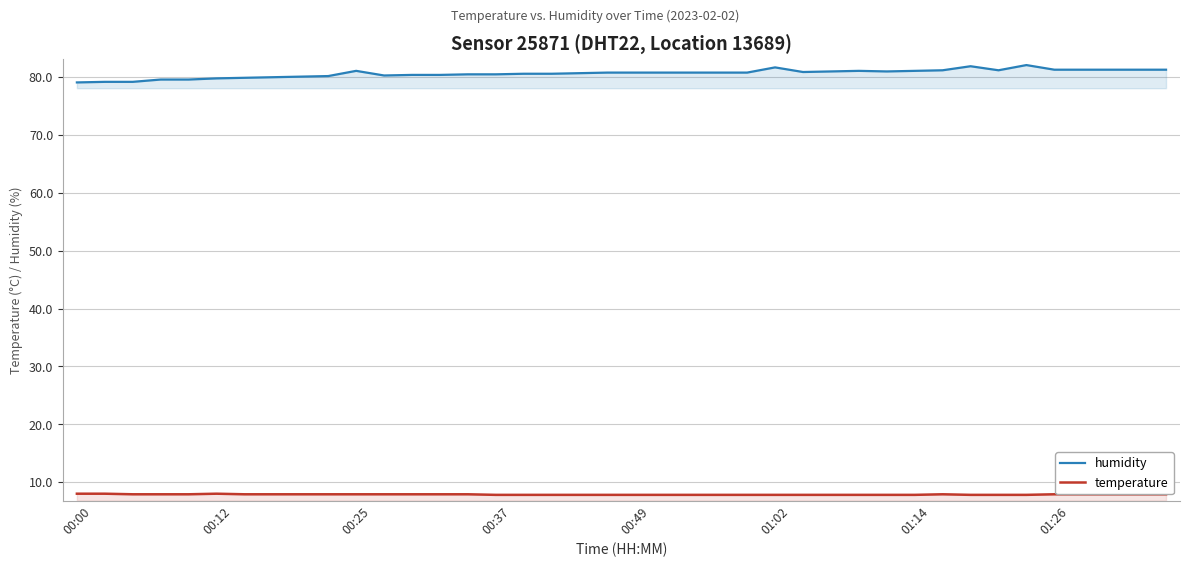

True or false: temperature and humidity cross at least once.

False